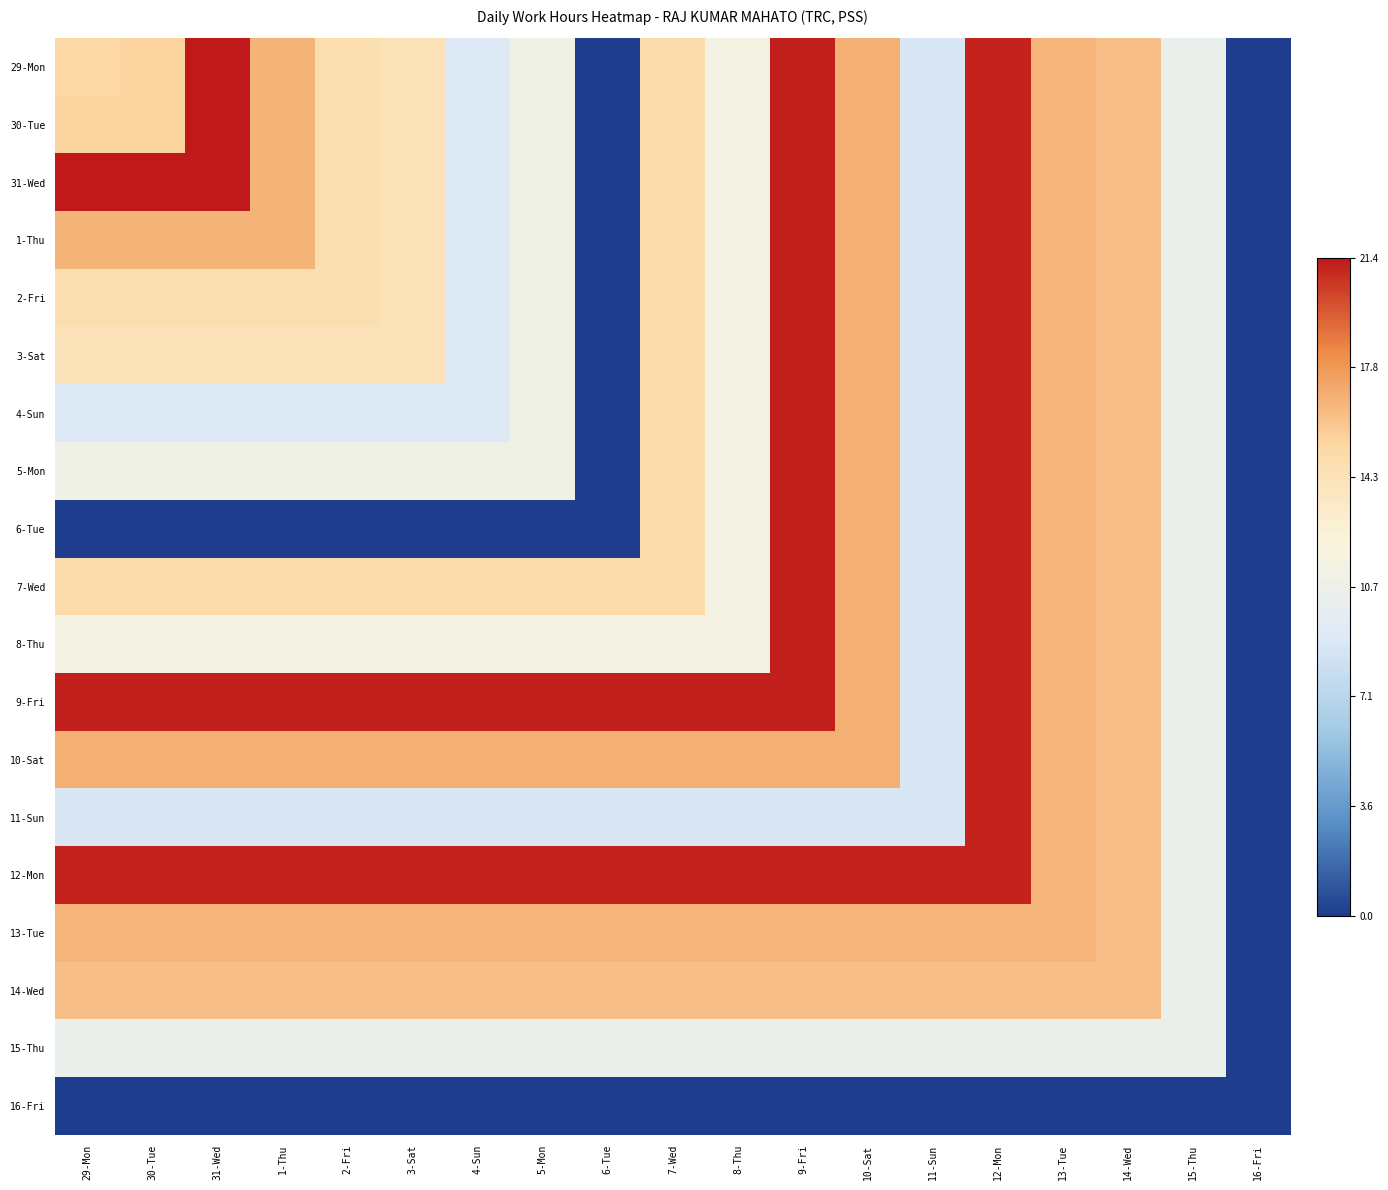

At which category does the chart reach its minimum across all series?

6-Tue